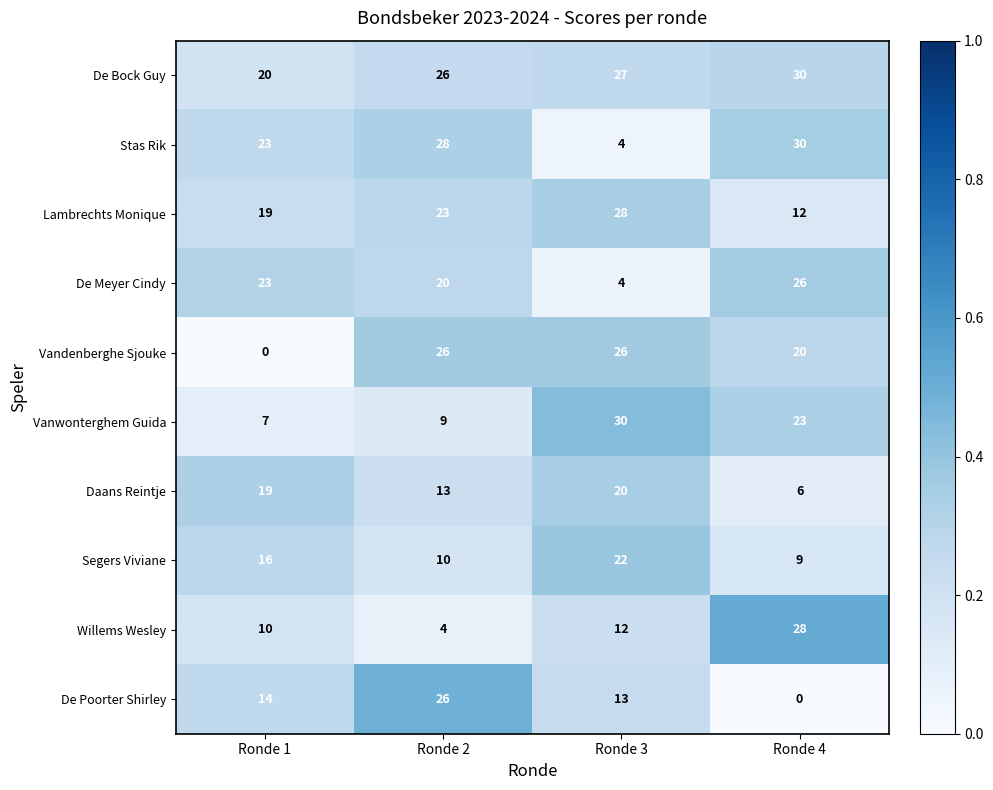

Which series has the largest total across all categories?

De Bock Guy